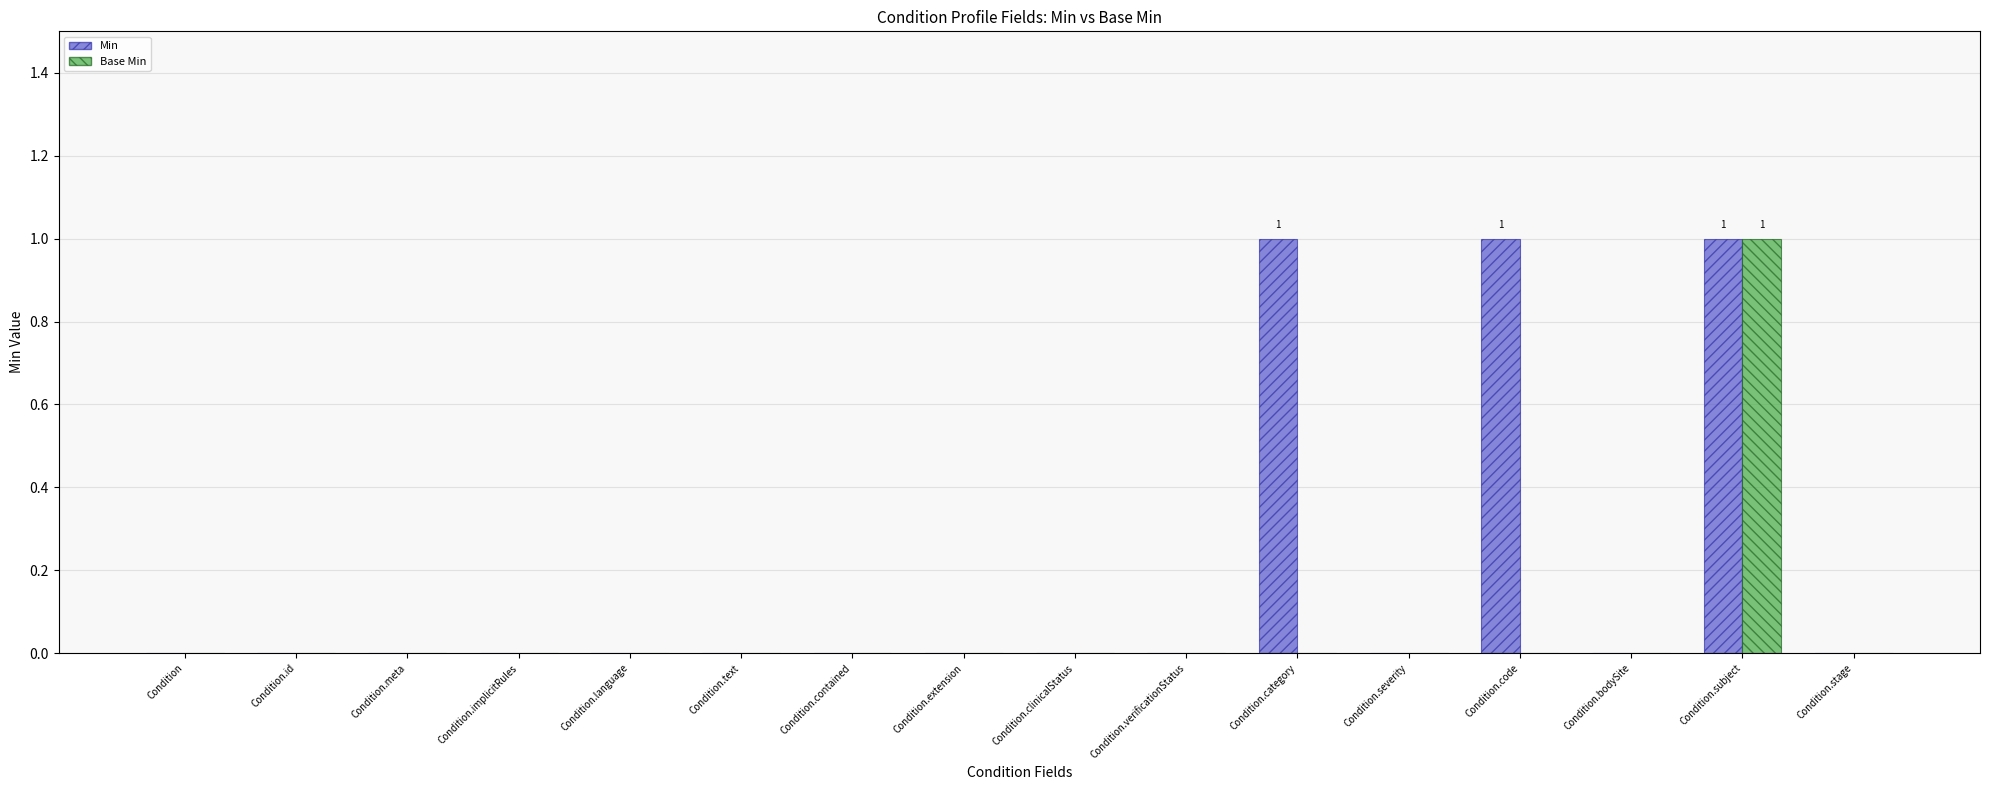

Count the Min values in the range 0 to 1.

16